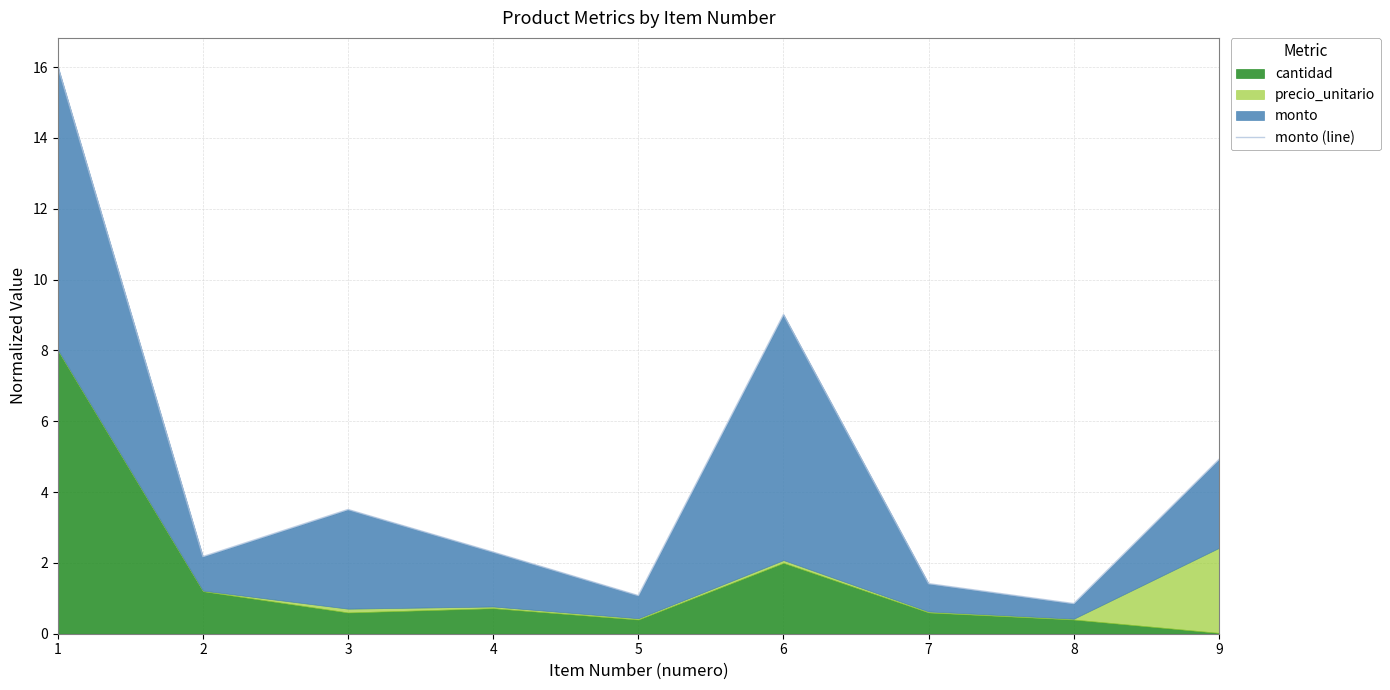

What is the ratio of the value at 8 to the value at 1?

0.1